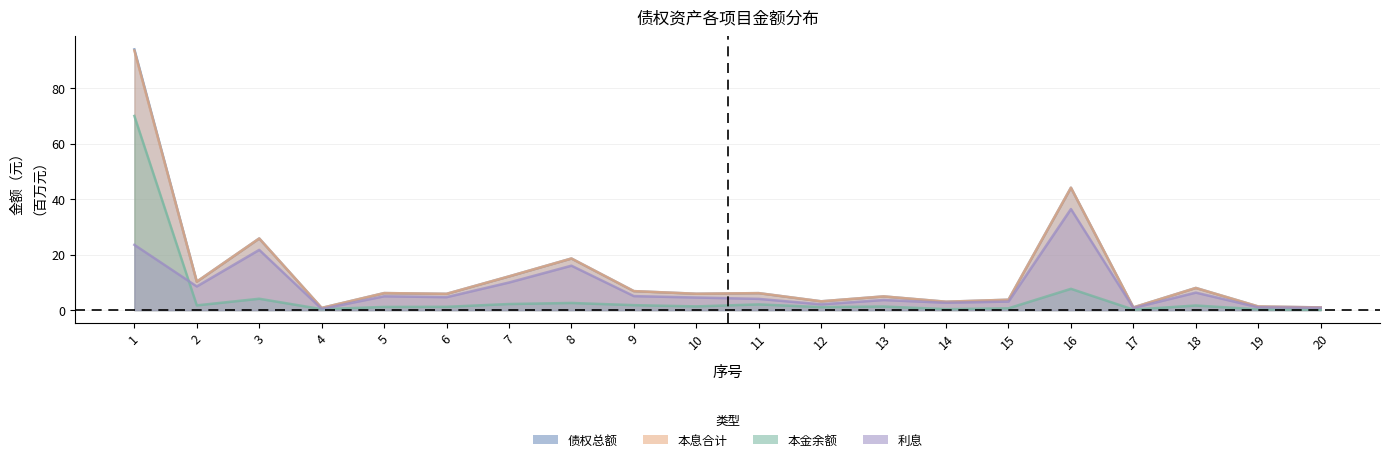

What is the sum of all 本息合计 values?

262.6